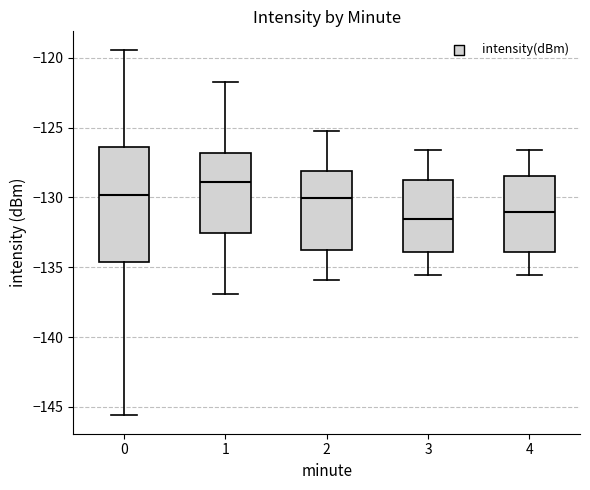

Reading left to right, read every box against the y-axis: the position of its median line, the range the box covers, and the ends of its whiskers. The values are not printed on the chart, so give them approximately, as read against the axis.

0: median -130.0, box -134.5 to -126.5, whiskers -145.5 to -119.5
1: median -129.0, box -132.5 to -127.0, whiskers -137.0 to -121.5
2: median -130.0, box -133.5 to -128.0, whiskers -136.0 to -125.0
3: median -131.5, box -134.0 to -128.5, whiskers -135.5 to -126.5
4: median -131.0, box -134.0 to -128.5, whiskers -135.5 to -126.5